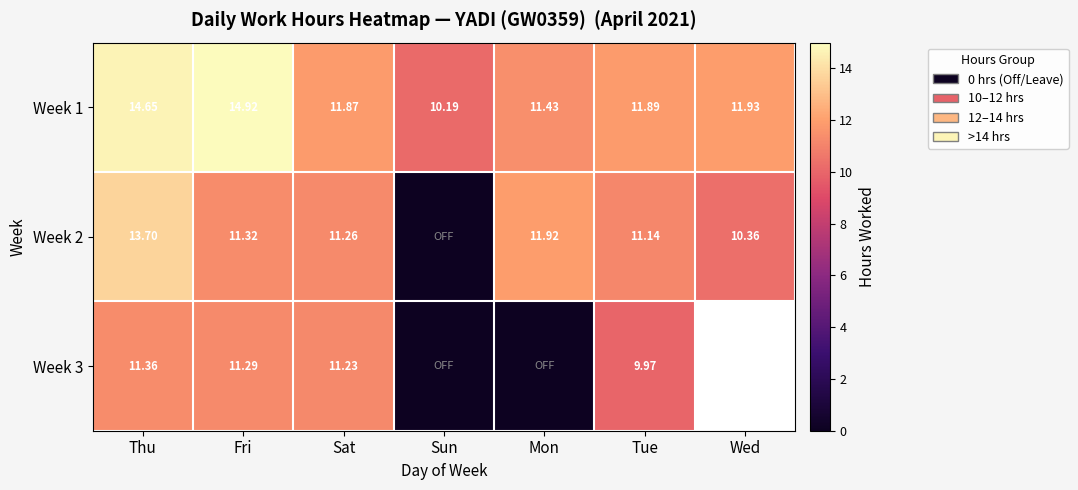

What is the spread (max minus min) of values at Mon?

11.9